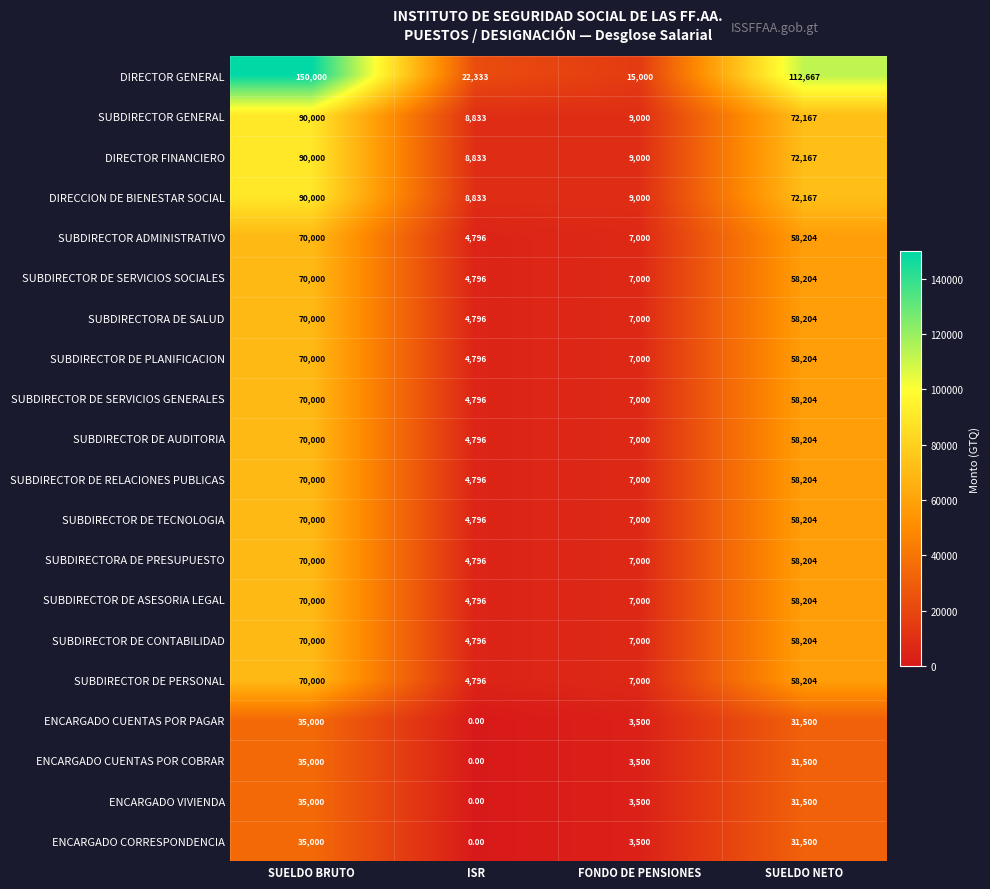

At which label is SUBDIRECTOR GENERAL closest to 49416?

SUELDO NETO